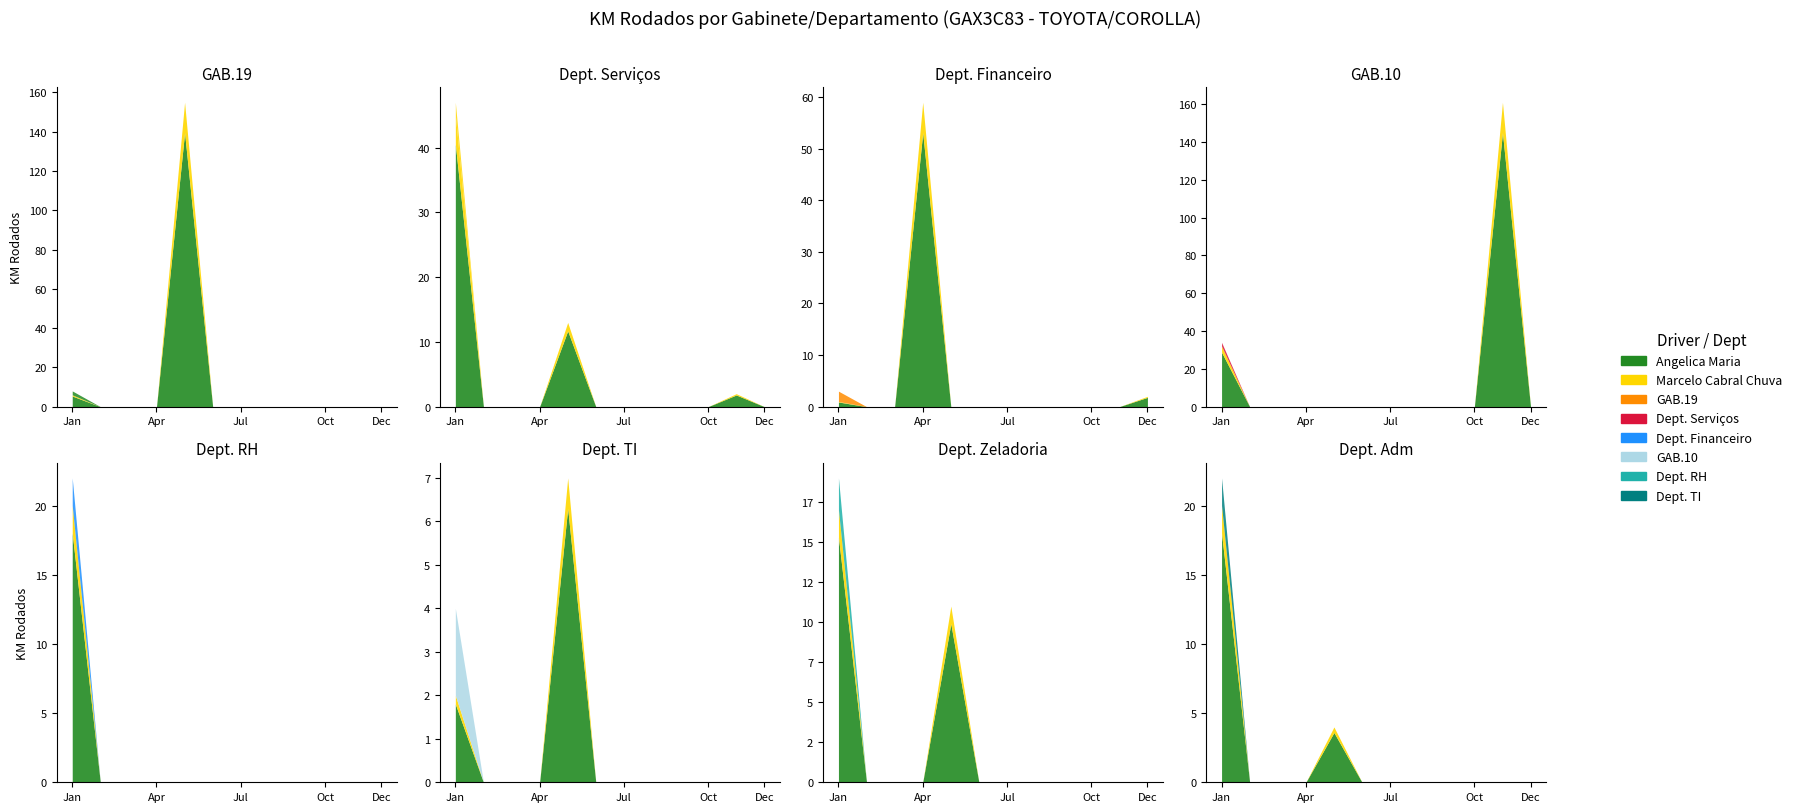

True or false: Marcelo Cabral Chuva and Angelica Maria cross at least once.

False